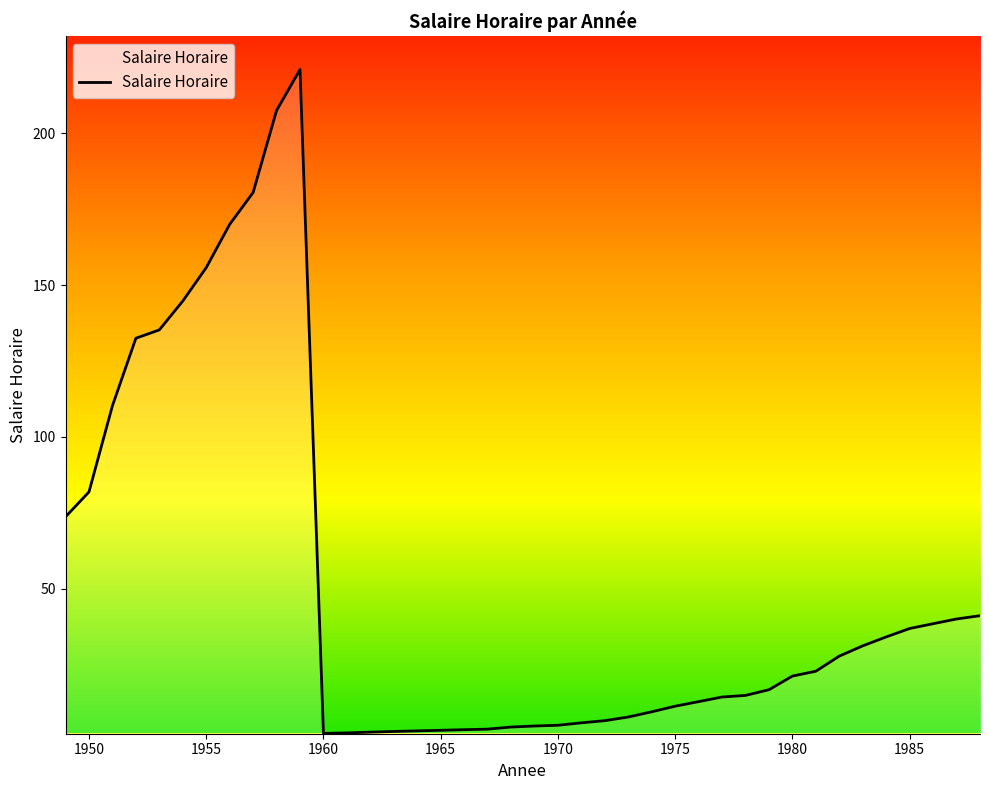

What is the maximum value shown in the chart?

221.0